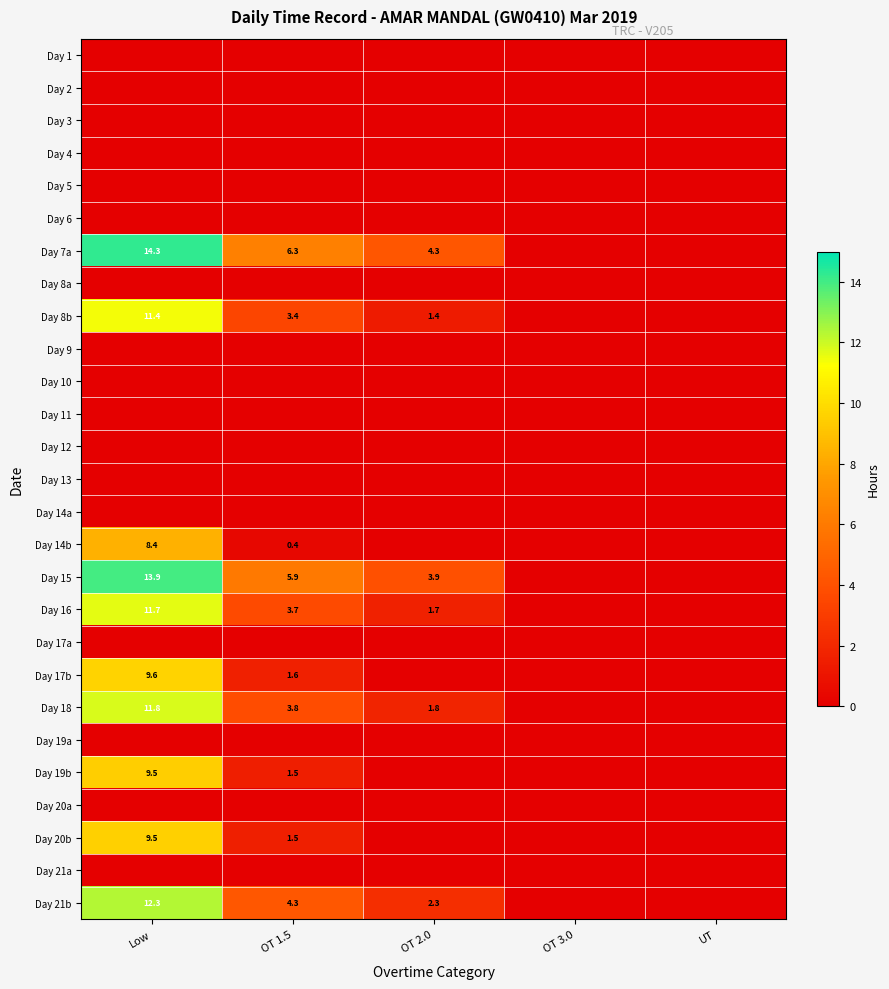

What is the sum of the Day 21b values at OT 1.5 and OT 2.0?

6.6